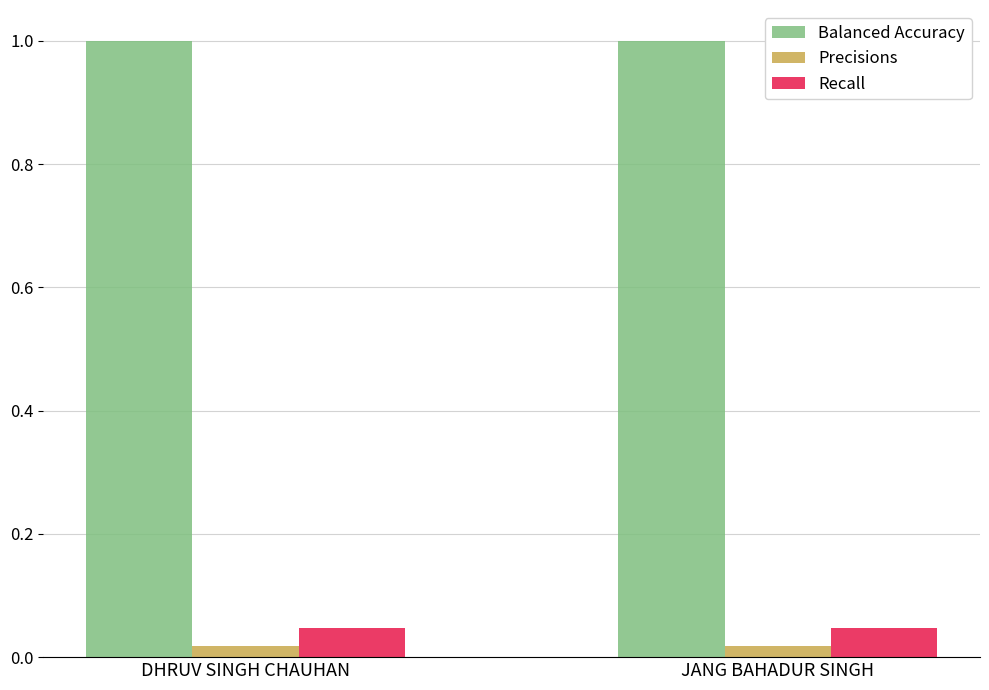

What is the maximum value shown in the chart?

1.0